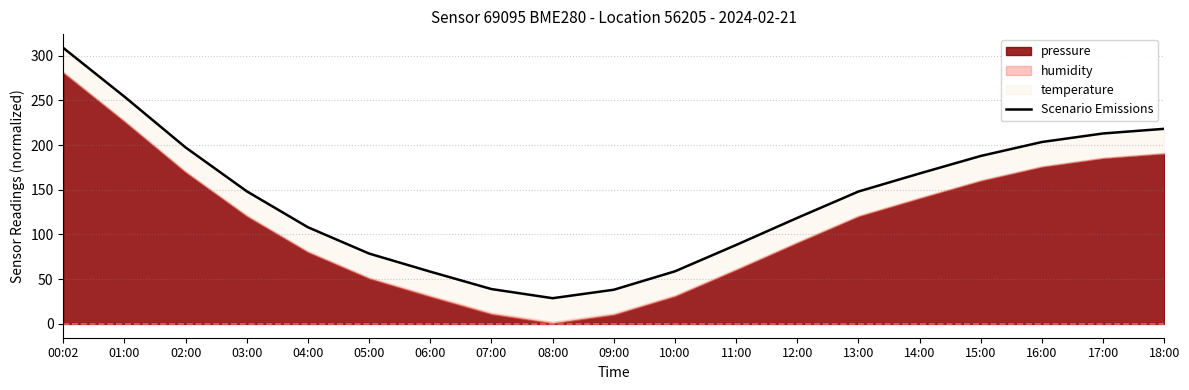

Rank the categories by value from lowest to highest.

08:00, 09:00, 07:00, 06:00, 10:00, 05:00, 11:00, 04:00, 12:00, 13:00, 03:00, 14:00, 15:00, 02:00, 16:00, 17:00, 18:00, 01:00, 00:02